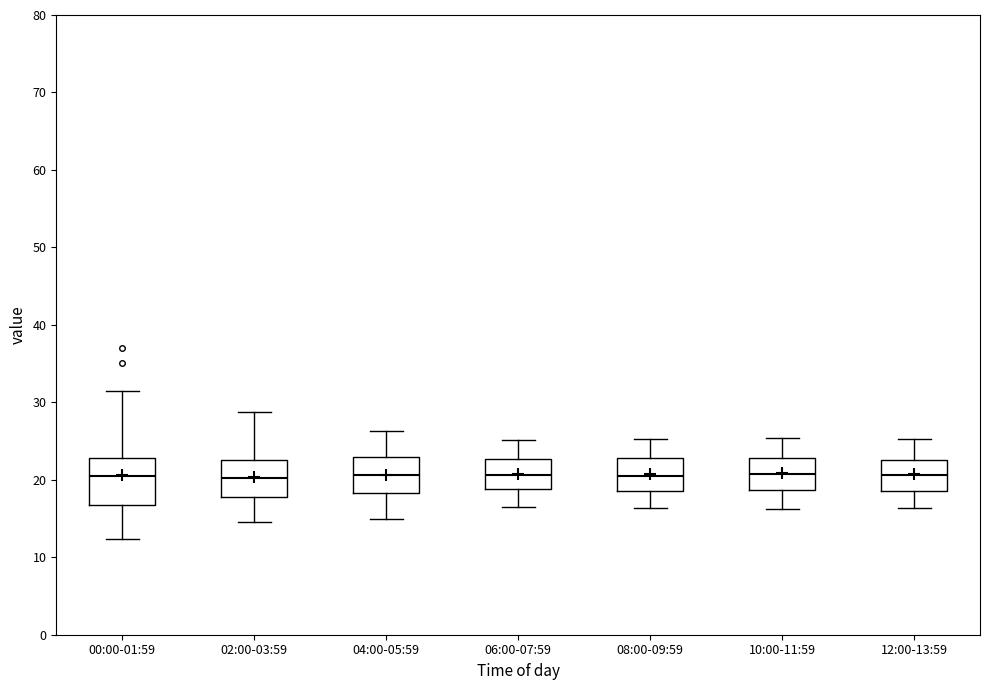

Reading left to right, read every box against the y-axis: the position of its median line, the range the box covers, and the ends of its whiskers. The values are not printed on the chart, so give them approximately, as read against the axis.

00:00-01:59: median 21, box 17 to 23, whiskers 12 to 31
02:00-03:59: median 20, box 18 to 23, whiskers 15 to 29
04:00-05:59: median 21, box 18 to 23, whiskers 15 to 26
06:00-07:59: median 21, box 19 to 23, whiskers 17 to 25
08:00-09:59: median 21, box 19 to 23, whiskers 16 to 25
10:00-11:59: median 21, box 19 to 23, whiskers 16 to 25
12:00-13:59: median 21, box 19 to 23, whiskers 16 to 25